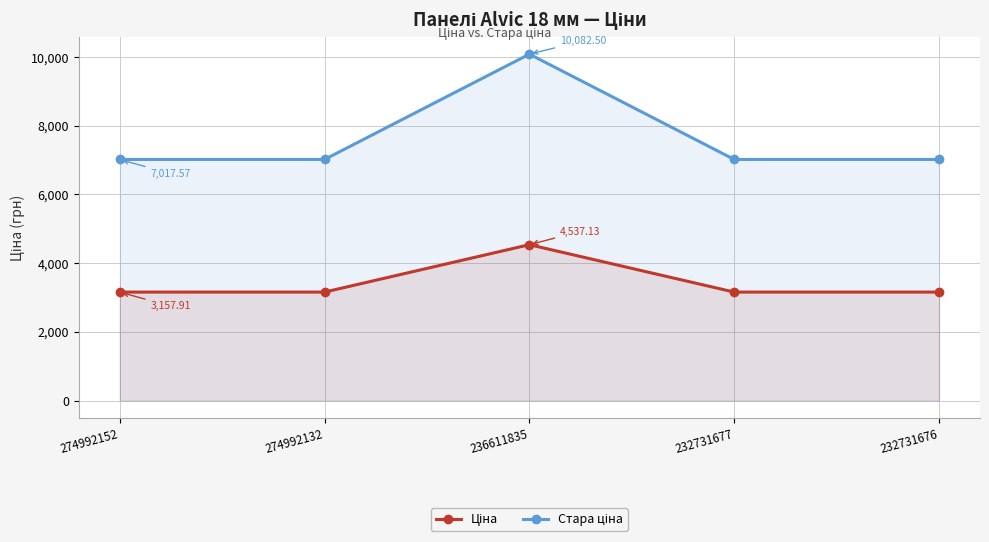

At how many categories does at least one series exceed 4087?

5